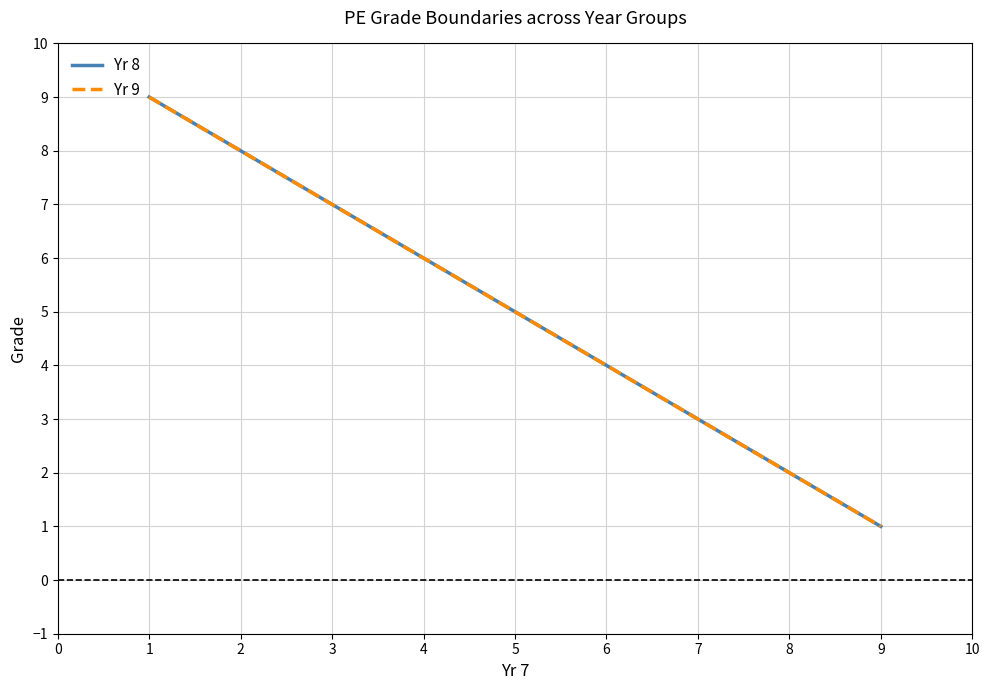

What is the smallest value displayed?

1